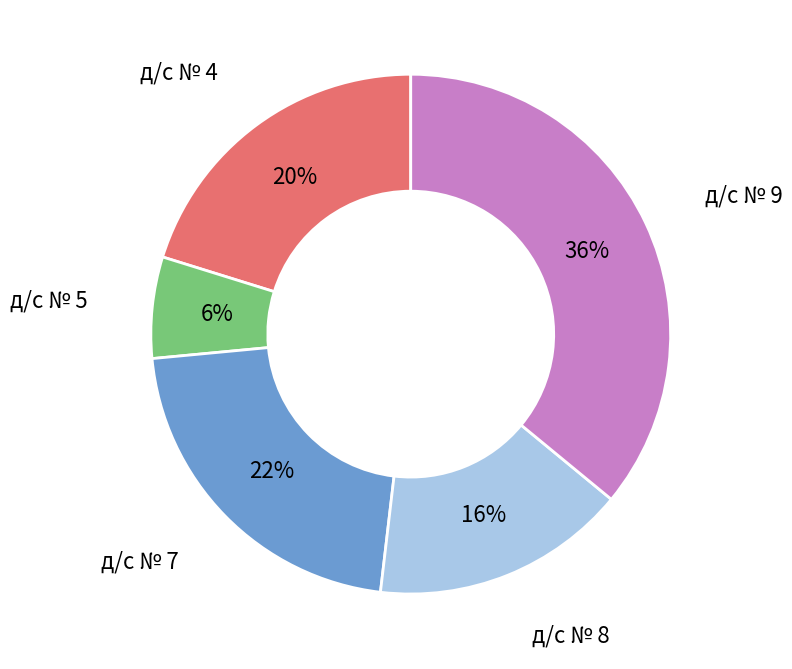

How many slices are in this pie chart?

5